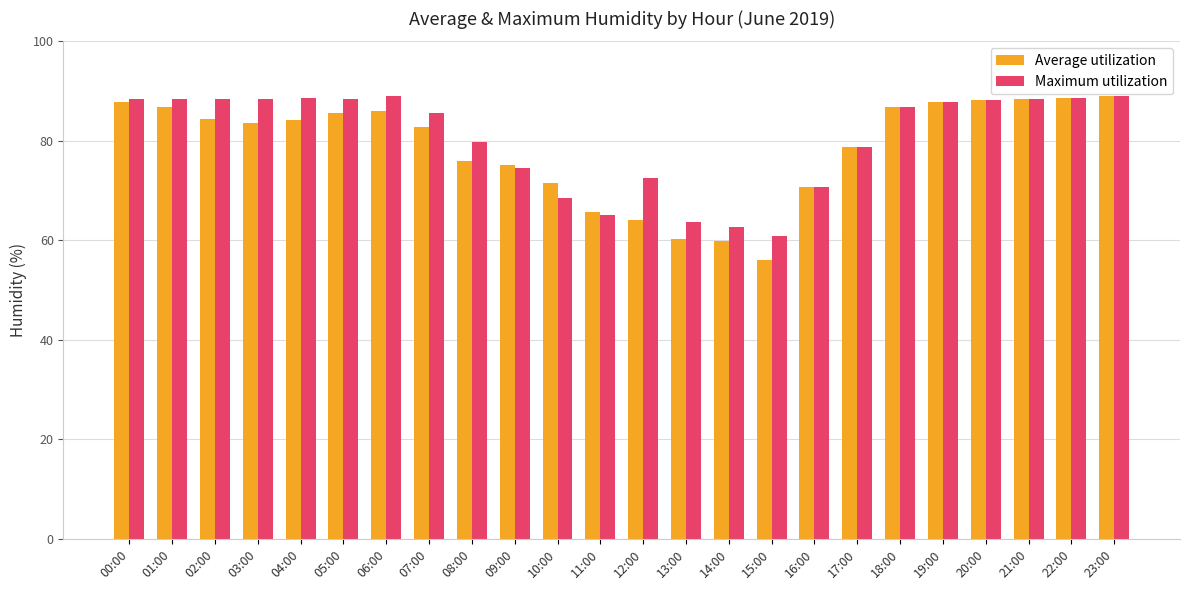

What is the smallest value displayed?

56.1